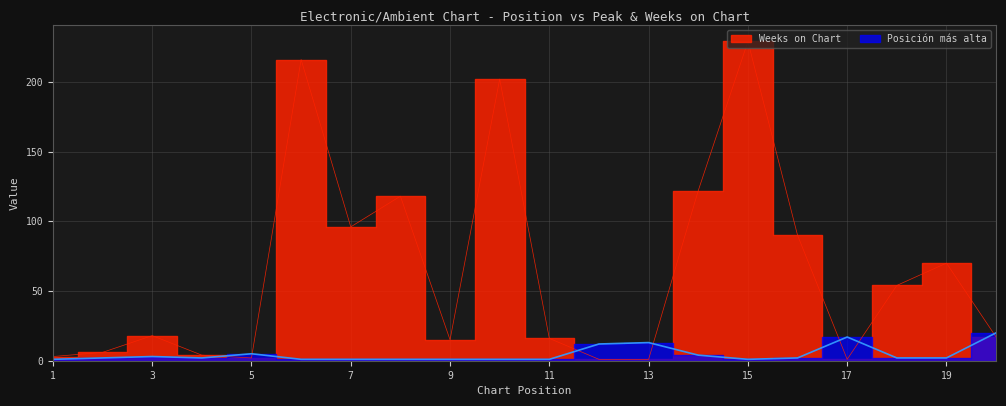

What is the difference between the maximum and minimum values in the Posicion mas alta series?

19